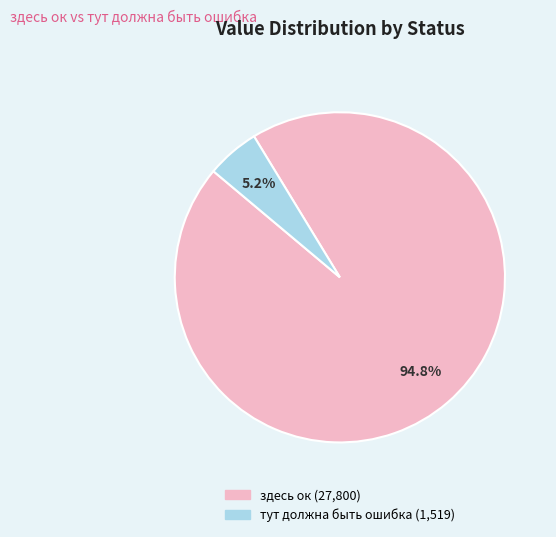

How many slices are in this pie chart?

2